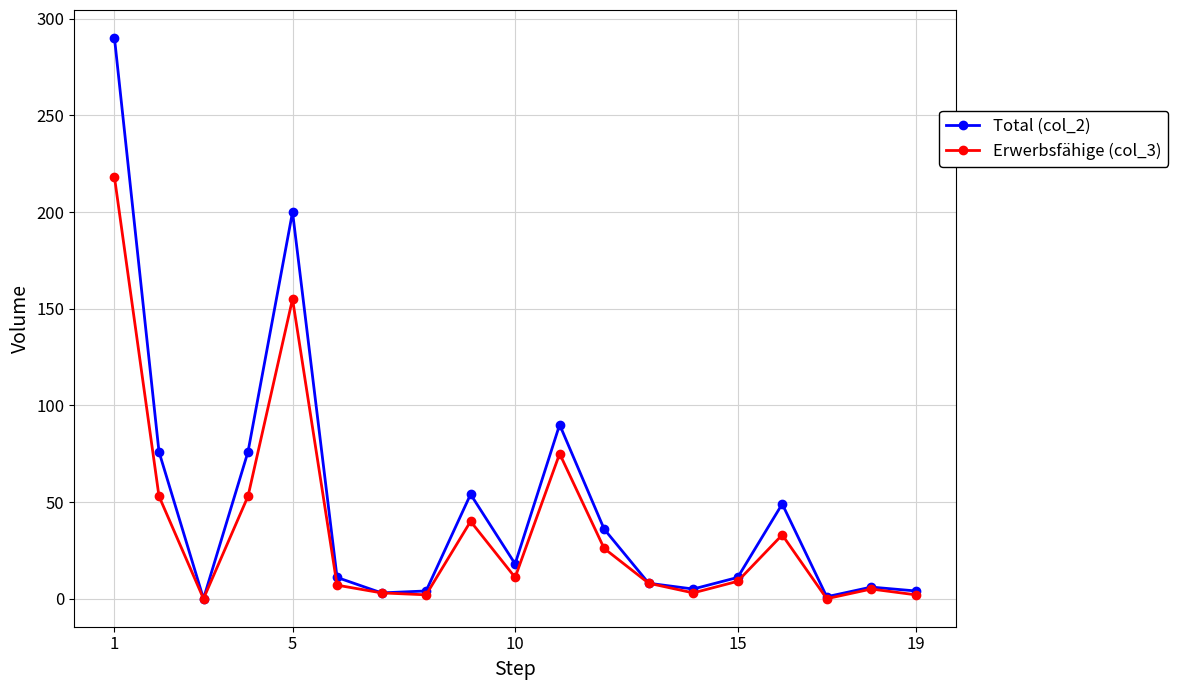

Count the number of categories in the chart.

19